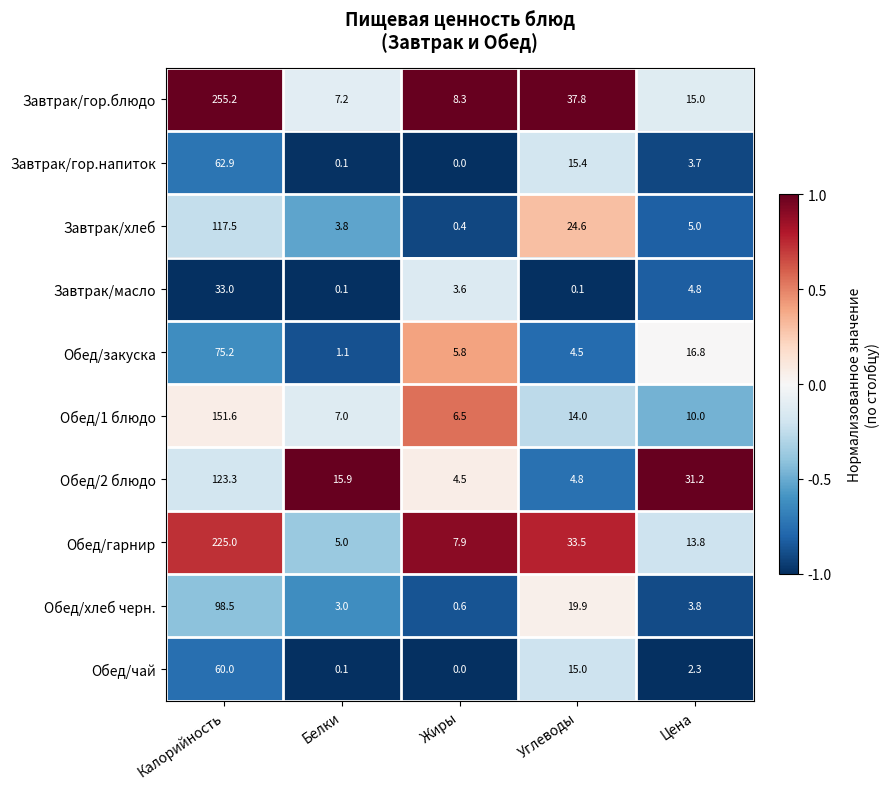

Which category has the highest value across all series?

Калорийность